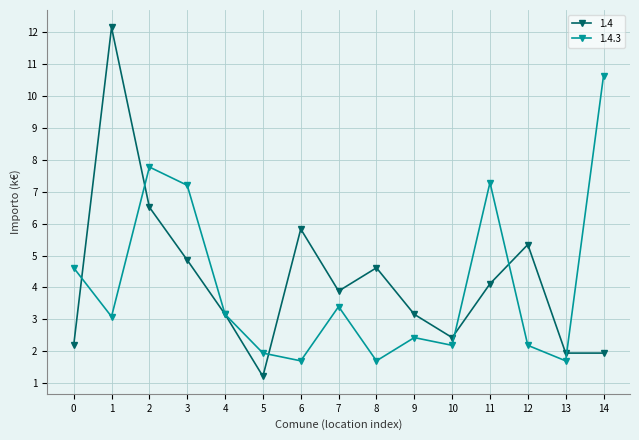

What is the value of the 1.4.3 point at the 10th from the left?

2.4